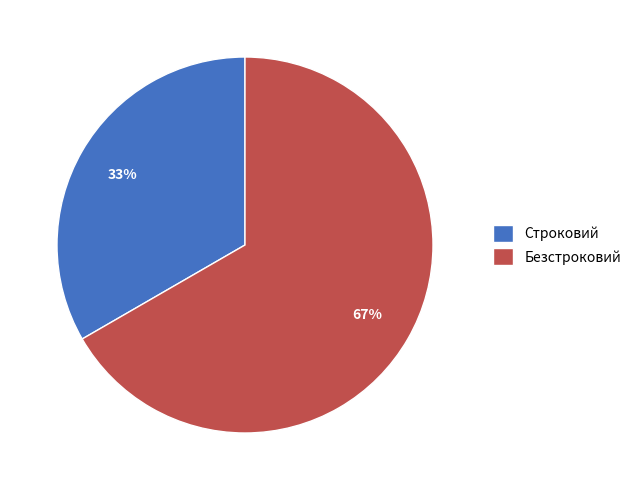

Combined, do Строковий and Безстроковий account for over 50%?

Yes